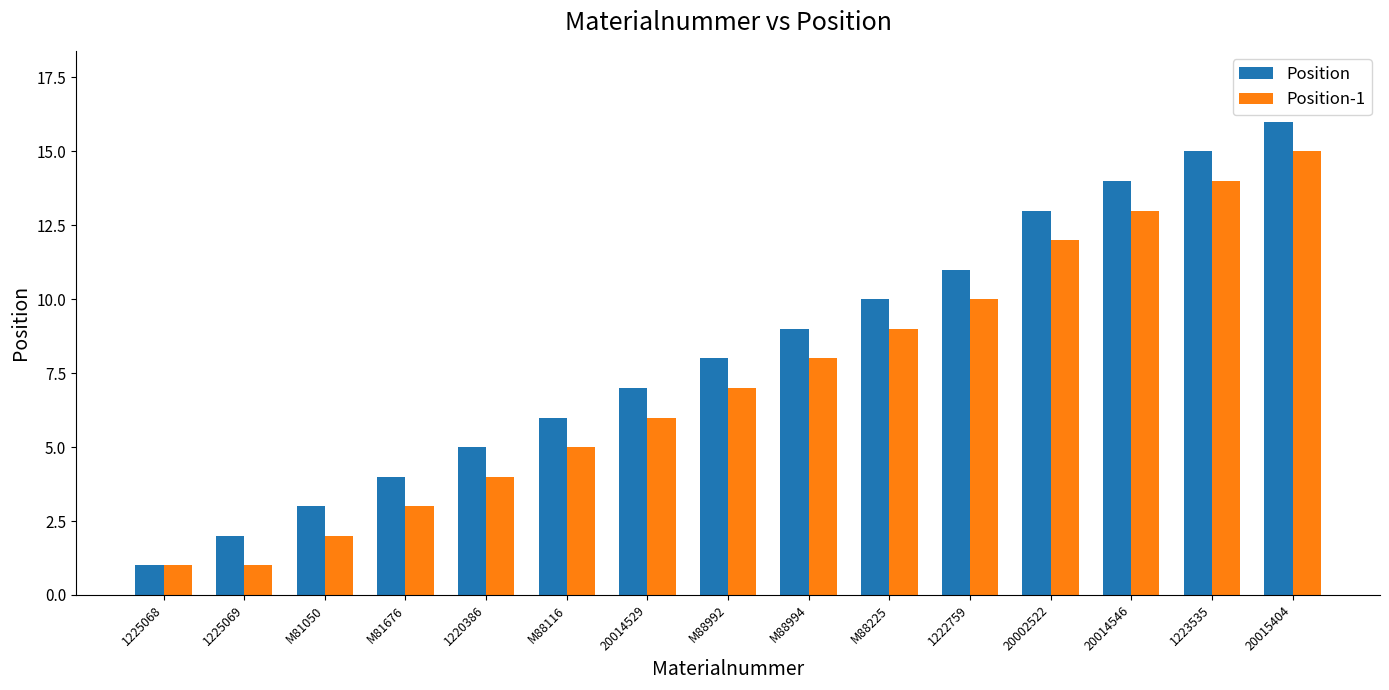

What is the average value of the Position series?

8